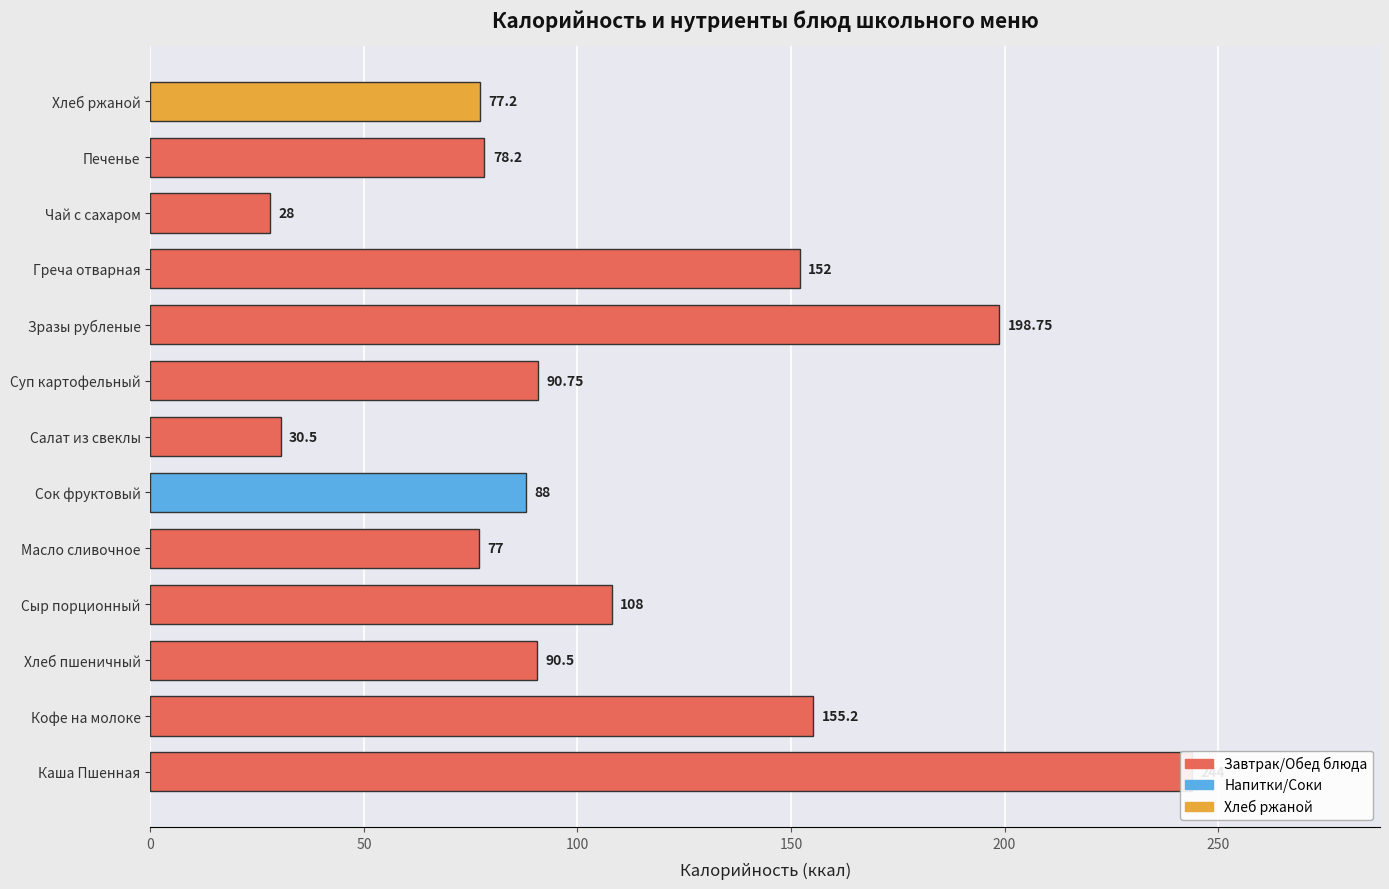

How many distinct data groups are displayed?

1